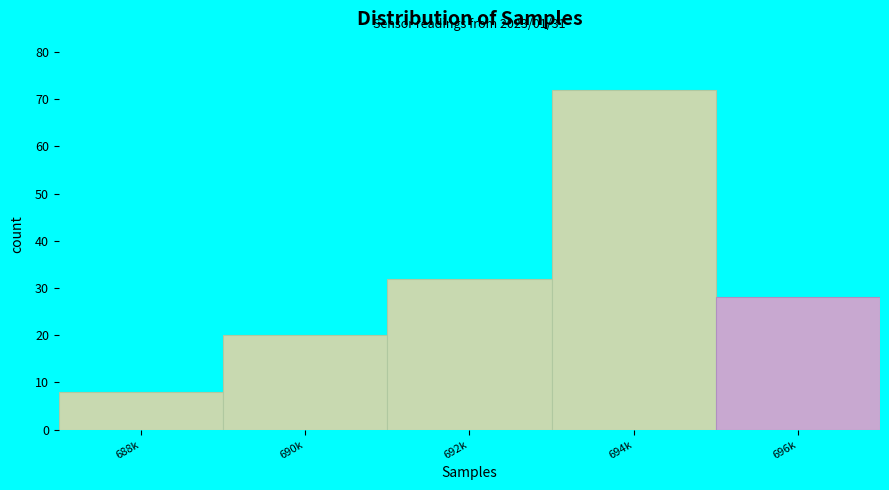

Reading left to right, transcribe all the data shown in this chart.

8	20	32	72	28